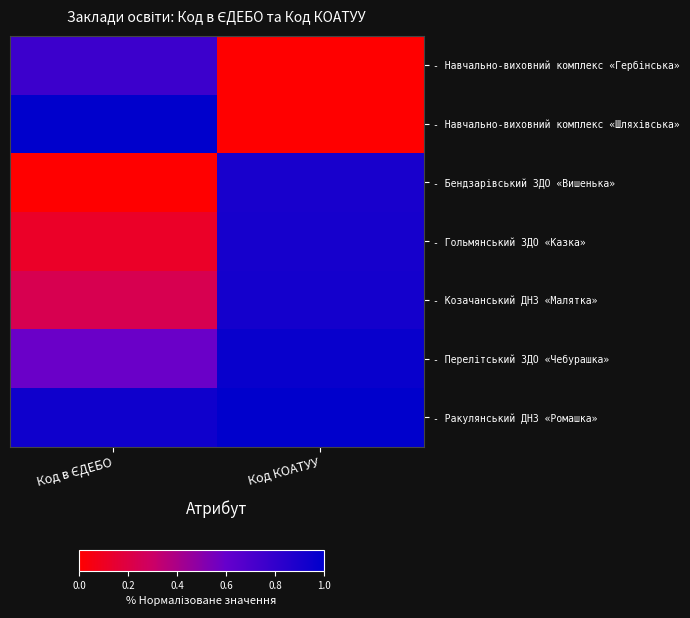

What is the maximum value shown in the chart?

1.0